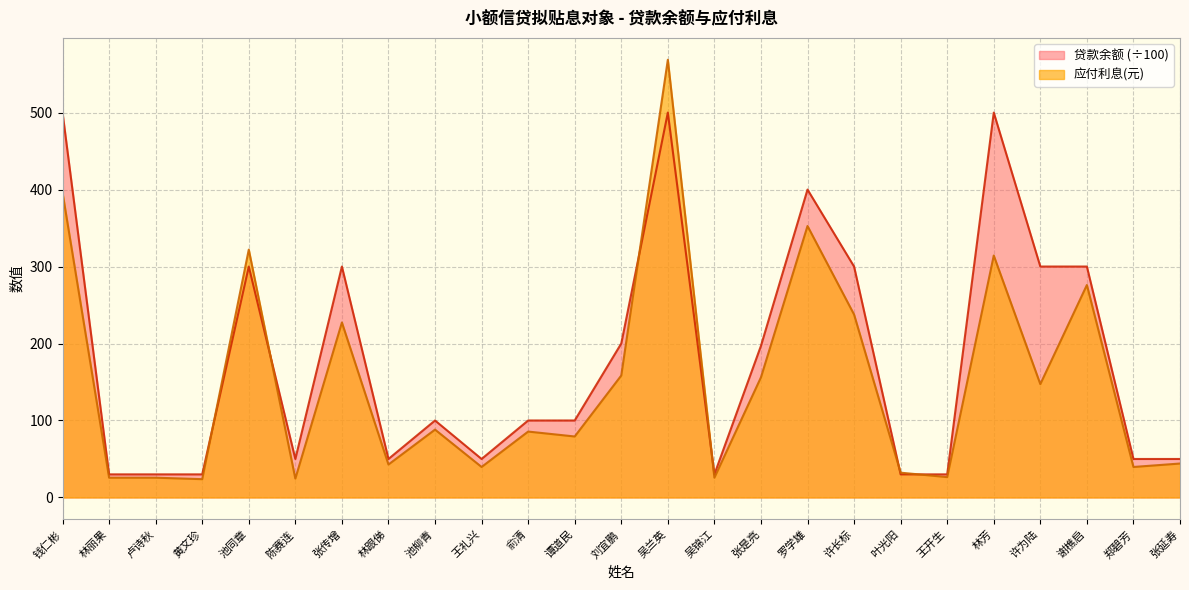

Rank the series by their maximum value, from lowest to highest.

贷款余额 (÷100), 应付利息(元)